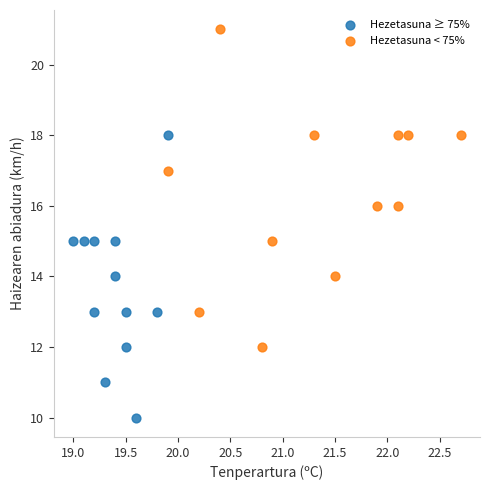

Which series contains the lowest Y value?

Hezetasuna ≥ 75%